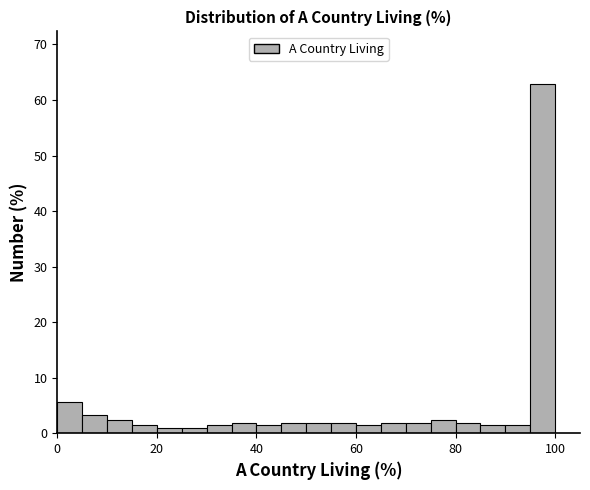

Around what value on the x-axis is the tallest bar? Give the approximate position of its centre, as read against the axis.

98